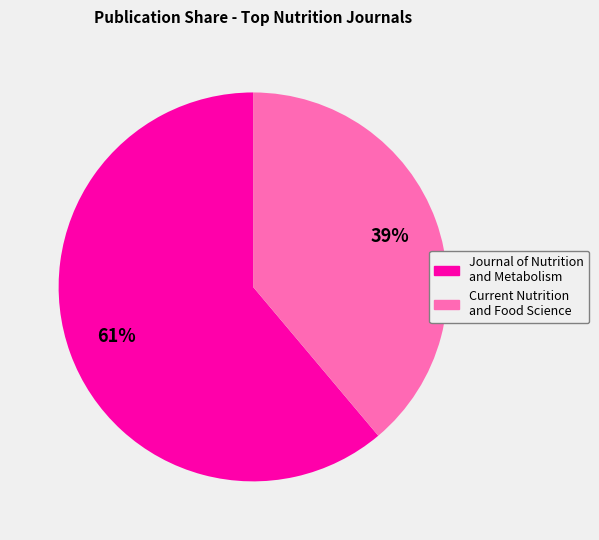

Count the number of slices in the pie.

2